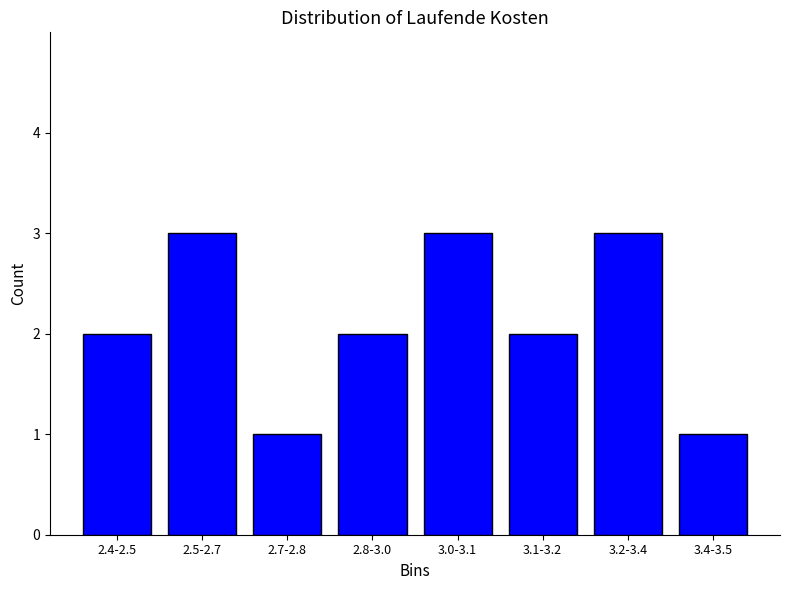

Reading right to left, list all the values displayed in this chart.

3.4-3.5=1	3.2-3.4=3	3.1-3.2=2	3.0-3.1=3	2.8-3.0=2	2.7-2.8=1	2.5-2.7=3	2.4-2.5=2